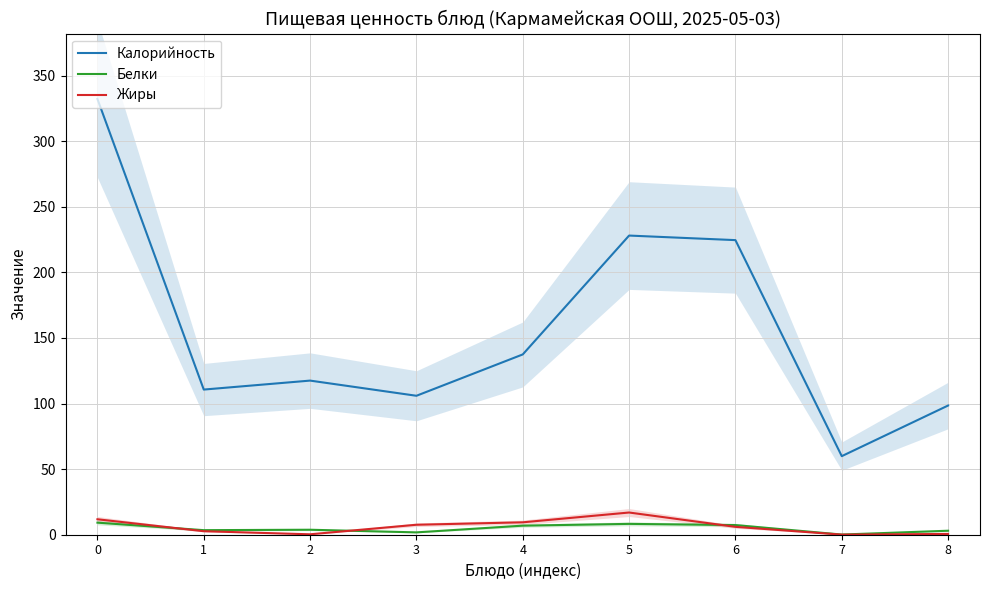

True or false: Калорийность has a value of 187.4 at 3.

False